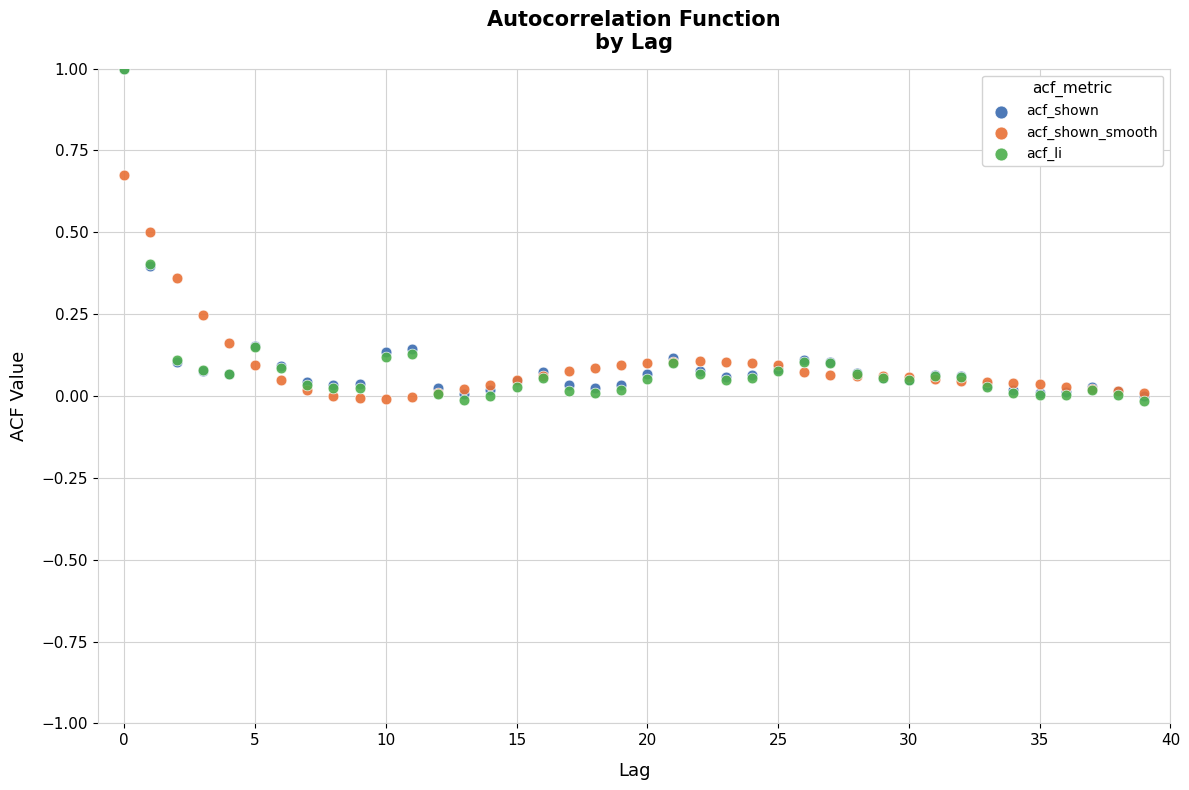

What are all the series names shown in the legend?

acf_shown, acf_shown_smooth, acf_li